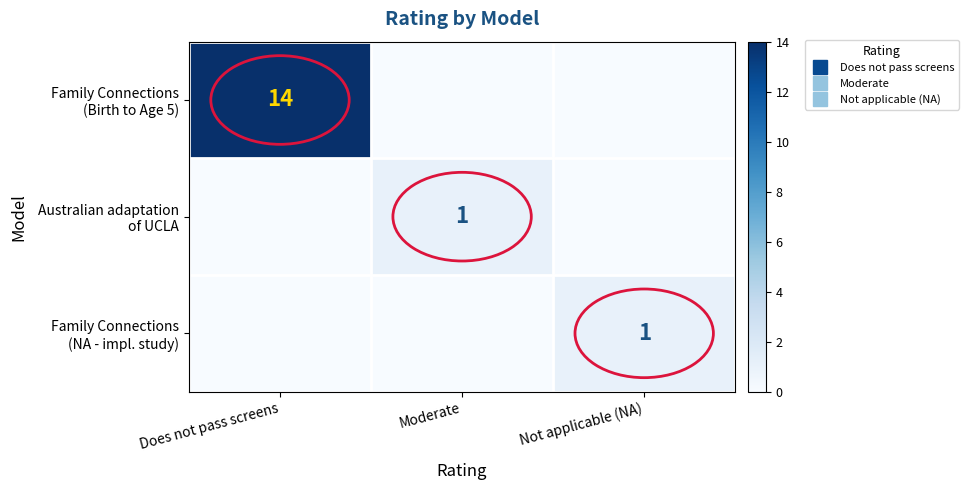

How many data points in Family Connections (NA - impl. study) are above 0?

1